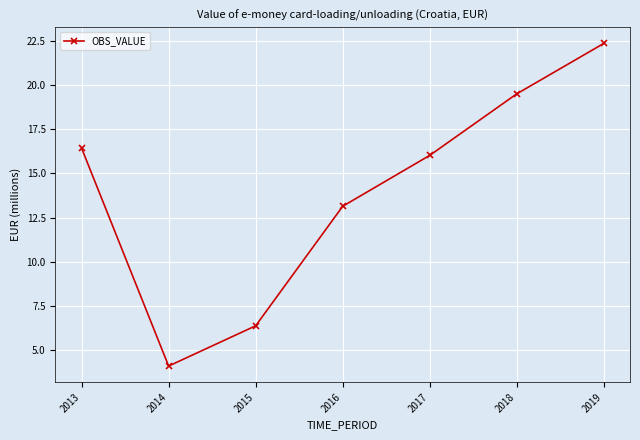

List the labels in order of value, smallest first.

2014, 2015, 2016, 2017, 2013, 2018, 2019